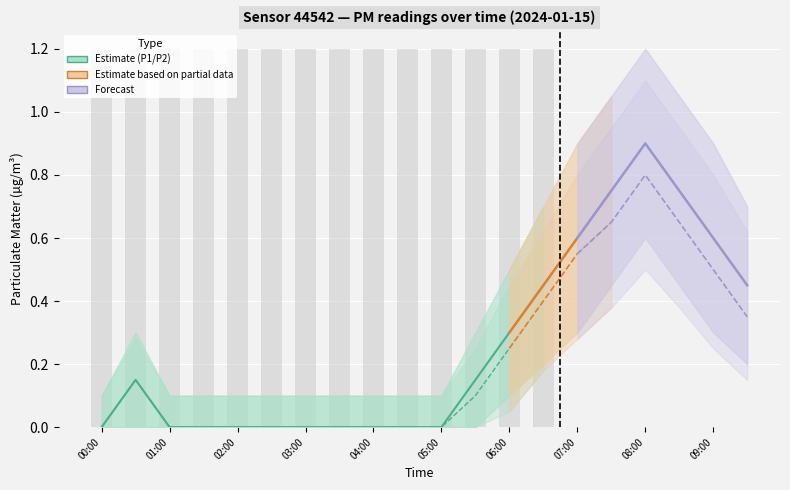

The P2 series shows 0.2 at 05:30. True or false?

False